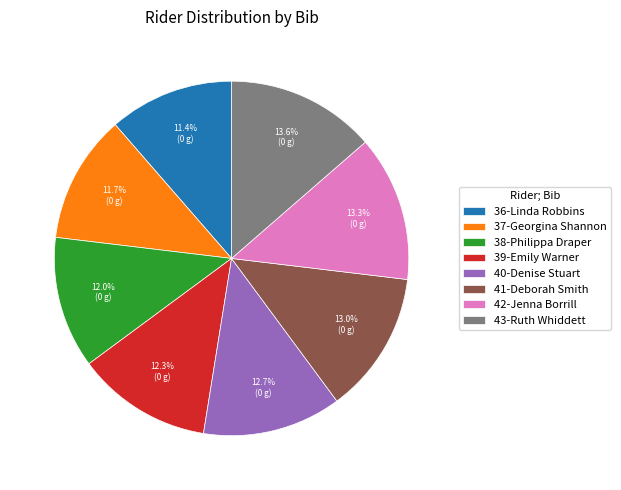

How many slices are in this pie chart?

8